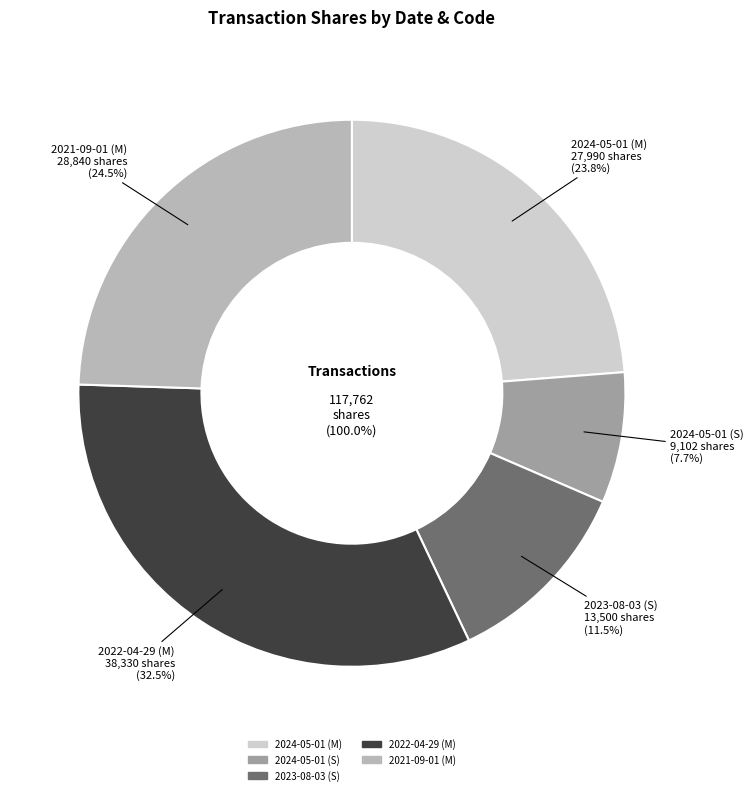

Which slice is the largest?

2022-04-29 (M)